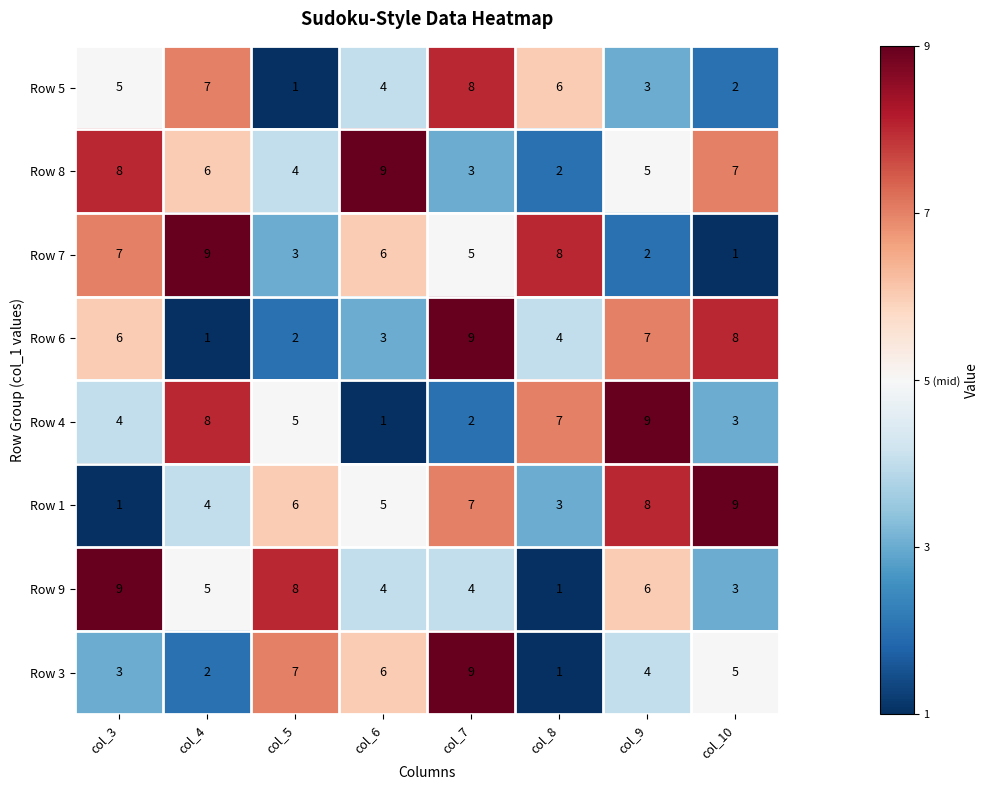

Where is Row 1 nearest to the value 5?

col_6